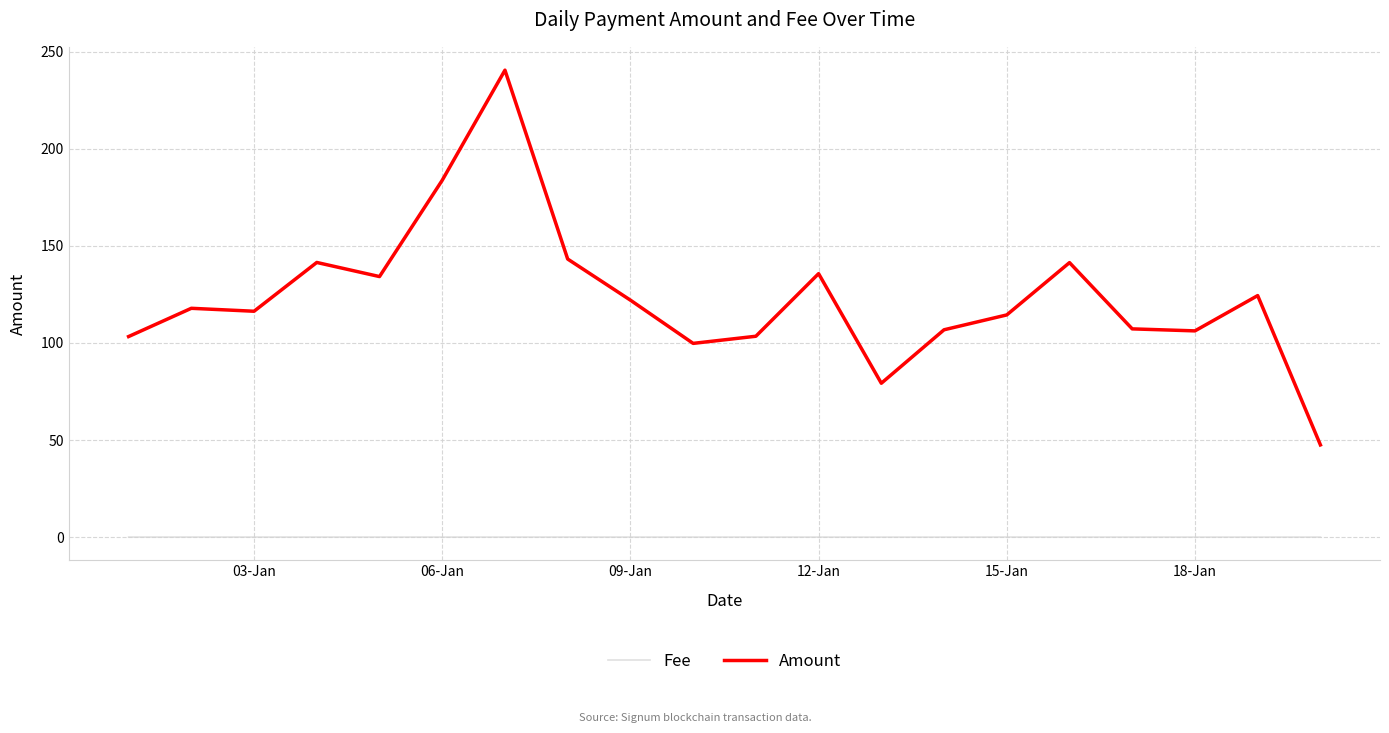

At how many categories does at least one series exceed 51?

19